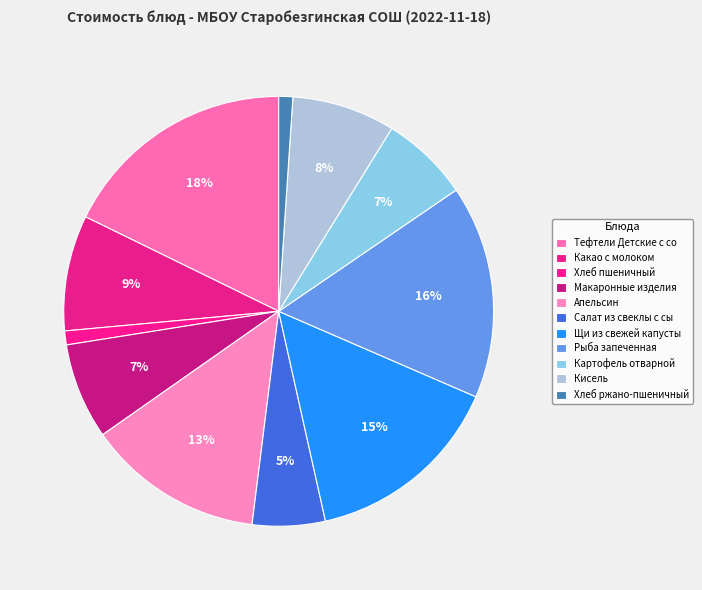

How many segments does this pie chart have?

11